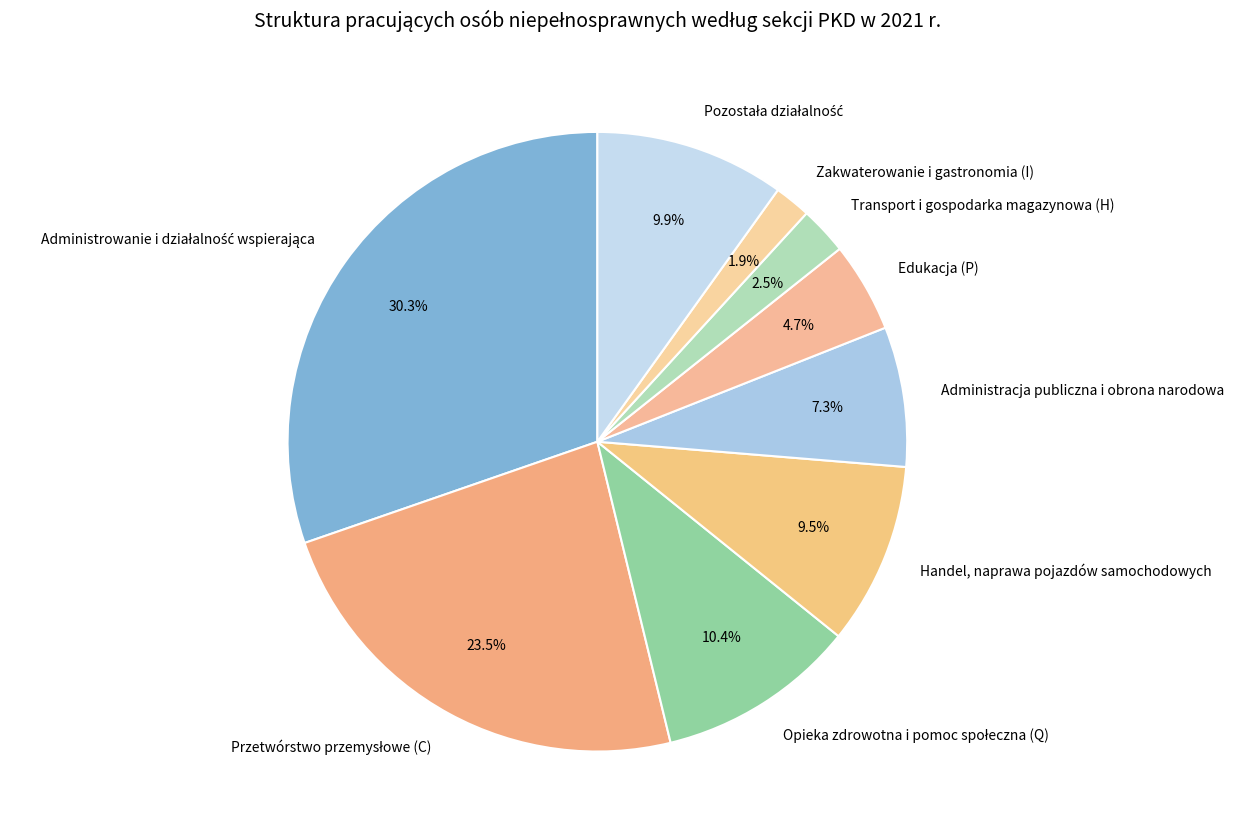

What portion of the pie excludes Edukacja (P)?

95.3%